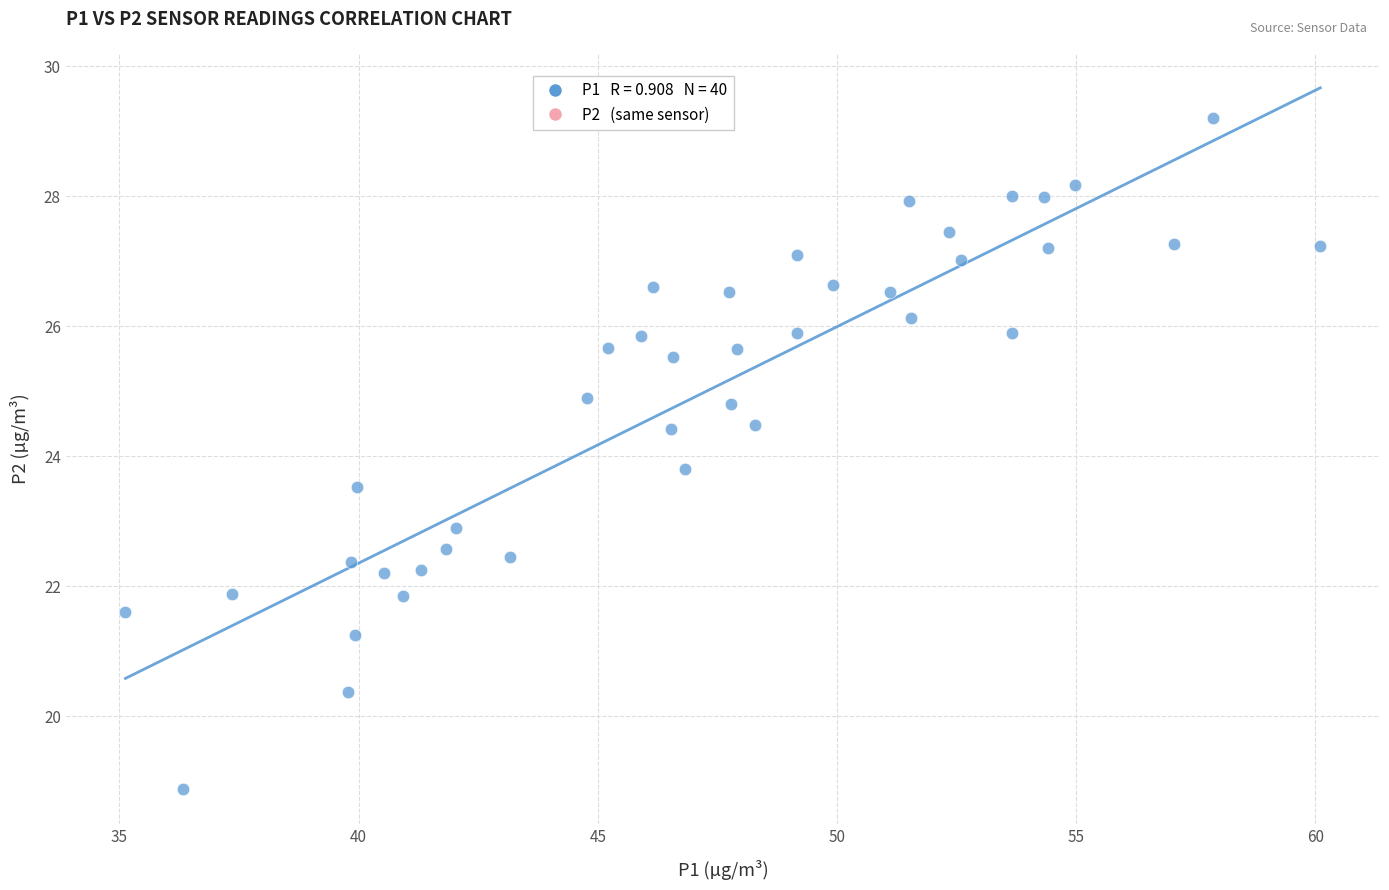

What is the range of Y values (max minus min)?

10.3